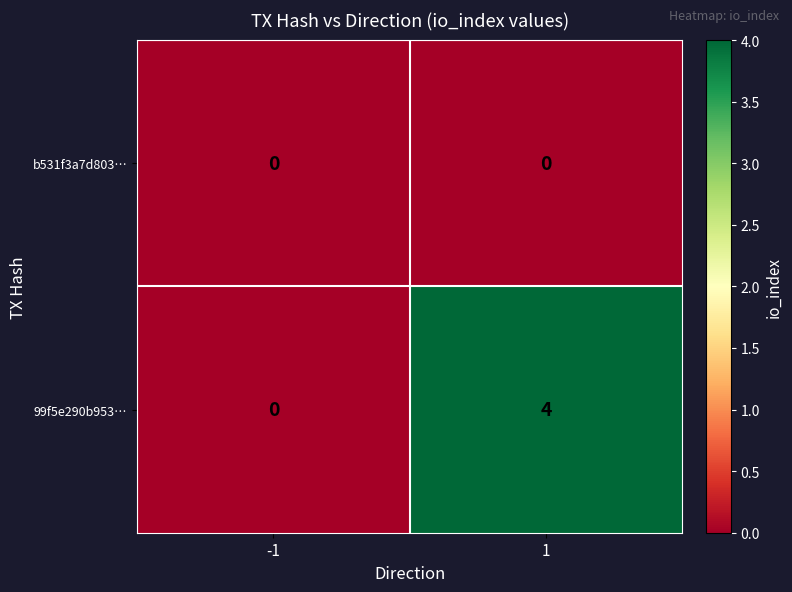

Between -1 and 1, which series saw the biggest shift?

99f5e290b953…